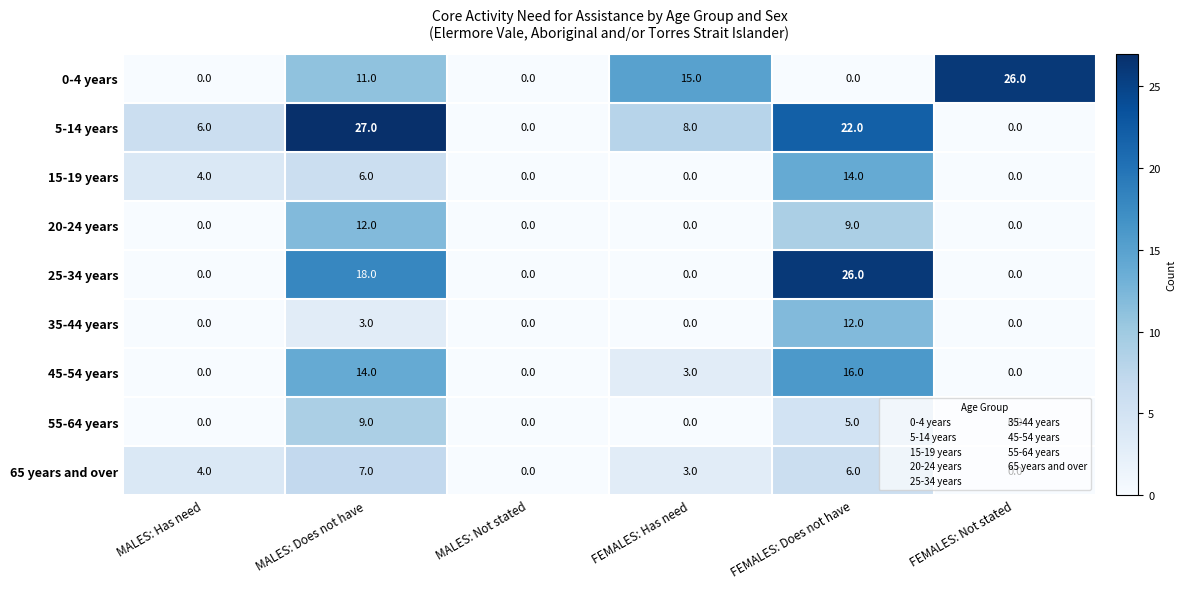

At which label is 45-54 years closest to 8?

FEMALES: Has need